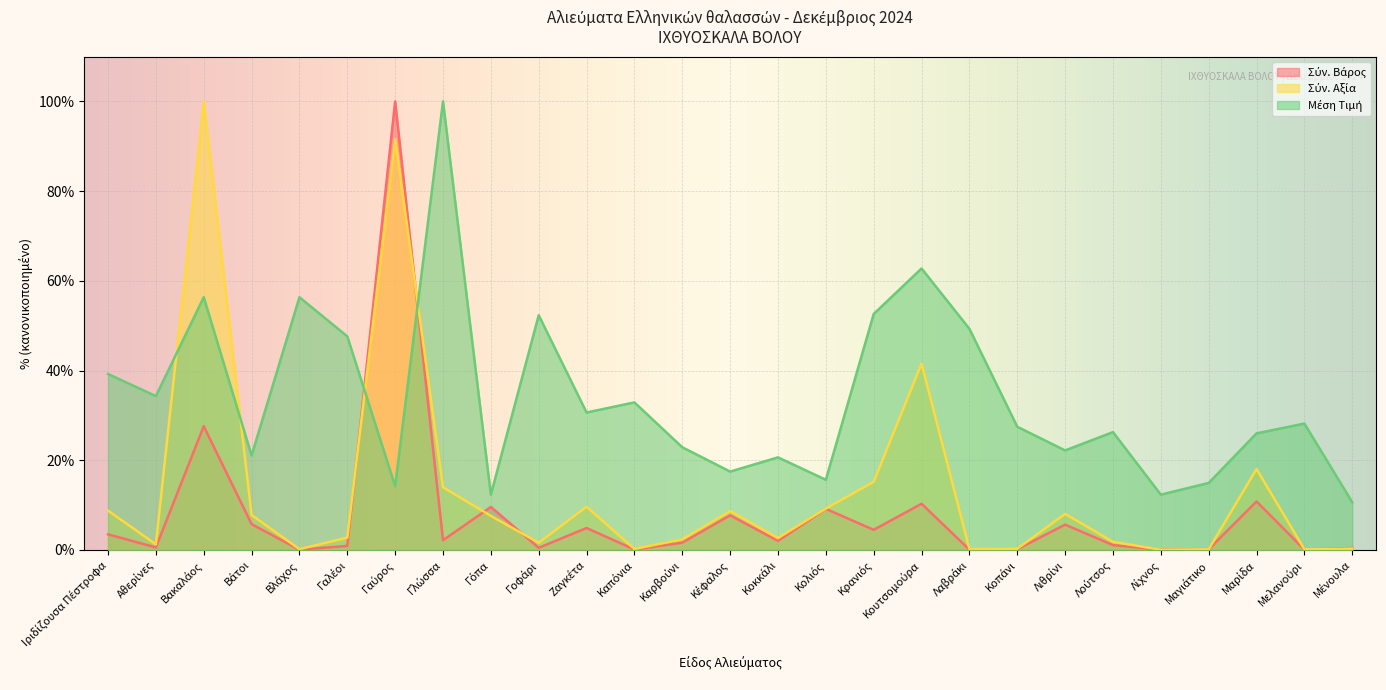

What is the sum of all Σύν. Βάρος values?

209.2